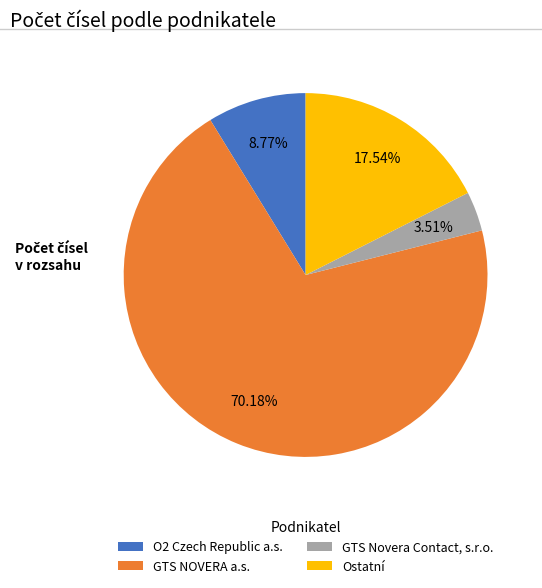

Which has a higher value, GTS Novera Contact, s.r.o. or GTS NOVERA a.s.?

GTS NOVERA a.s.